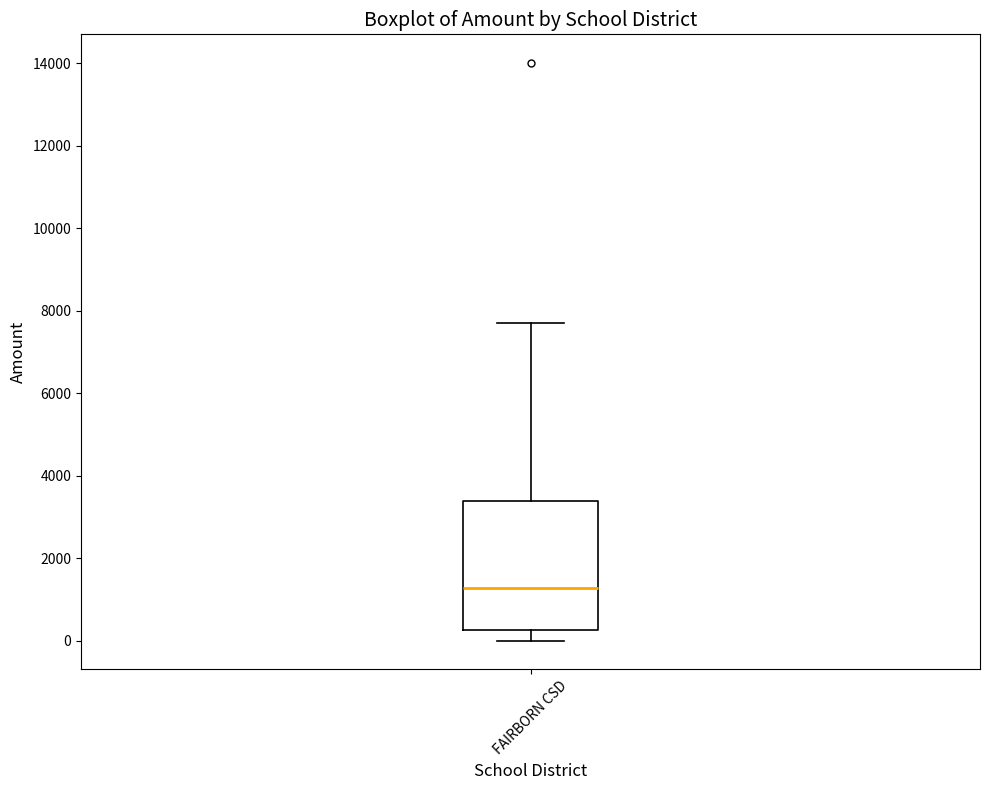

Where is the lower edge of the box for FAIRBORN CSD on the y-axis? The values are not printed on the chart, so give them approximately, as read against the axis.

200